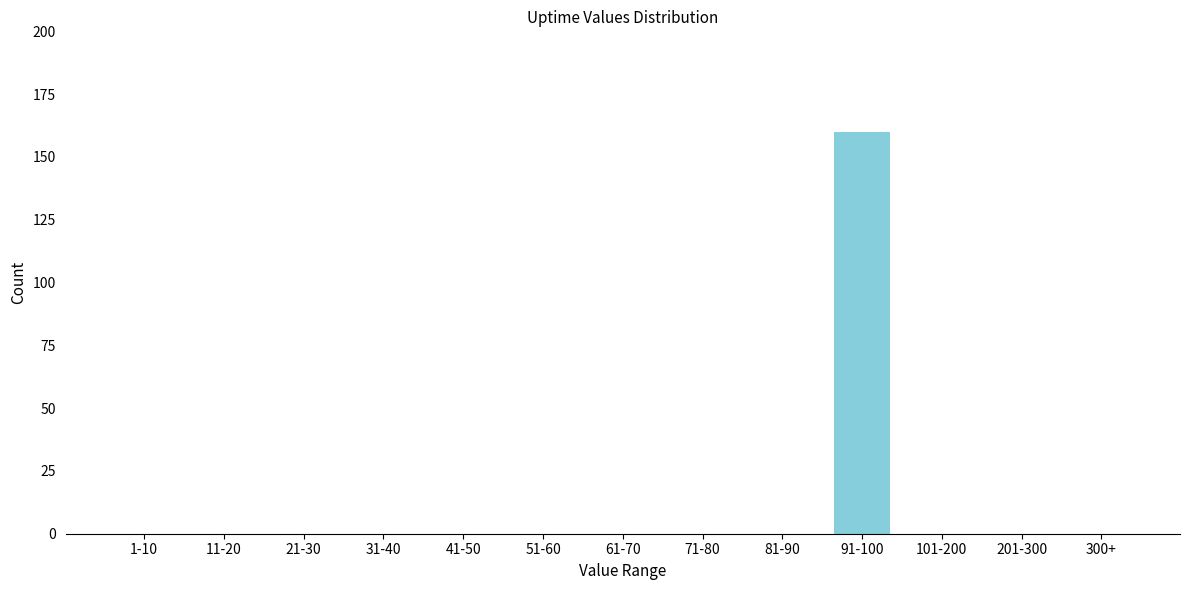

Reading left to right, transcribe all the data shown in this chart.

1-10=0	11-20=0	21-30=0	31-40=0	41-50=0	51-60=0	61-70=0	71-80=0	81-90=0	91-100=160	101-200=0	201-300=0	300+=0